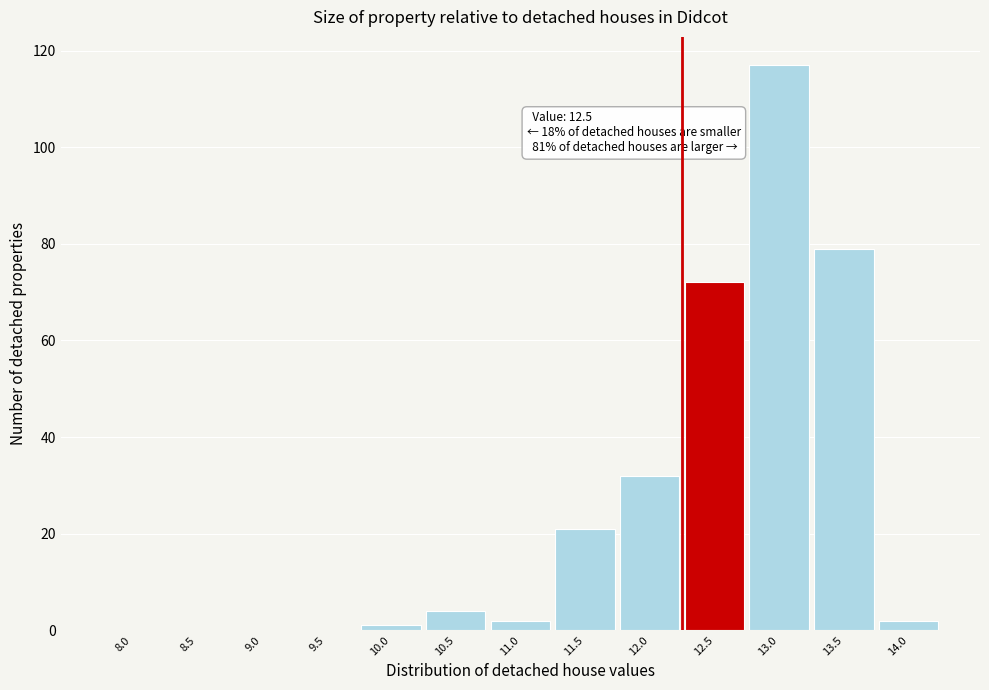

Reading right to left, what are all the values shown in this chart?

14.0=2	13.5=79	13.0=117	12.5=72	12.0=32	11.5=21	11.0=2	10.5=4	10.0=1	9.5=0	9.0=0	8.5=0	8.0=0